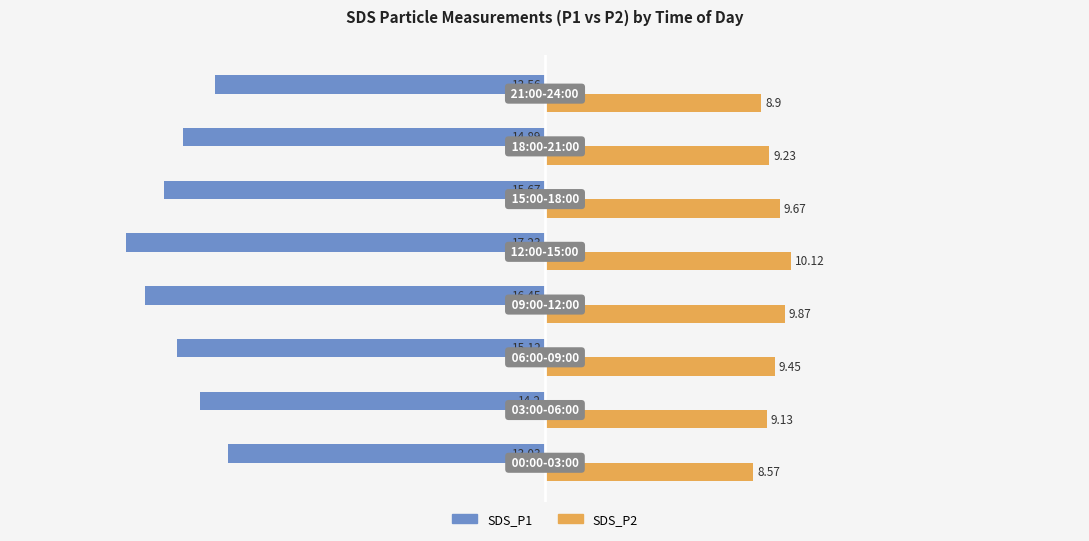

List the series in order of their overall mean, highest first.

SDS_P2, SDS_P1